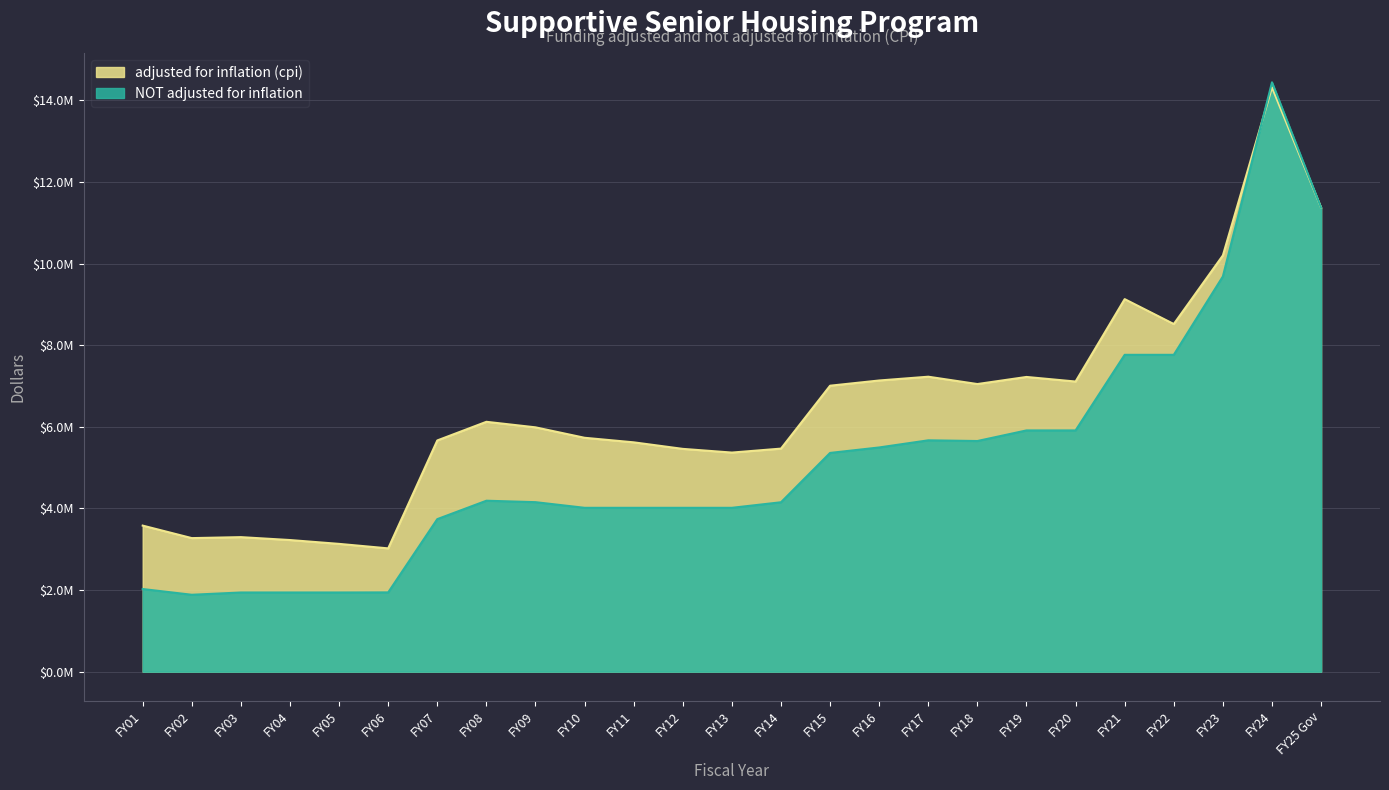

What is the label of the 2nd point from the left?

FY02